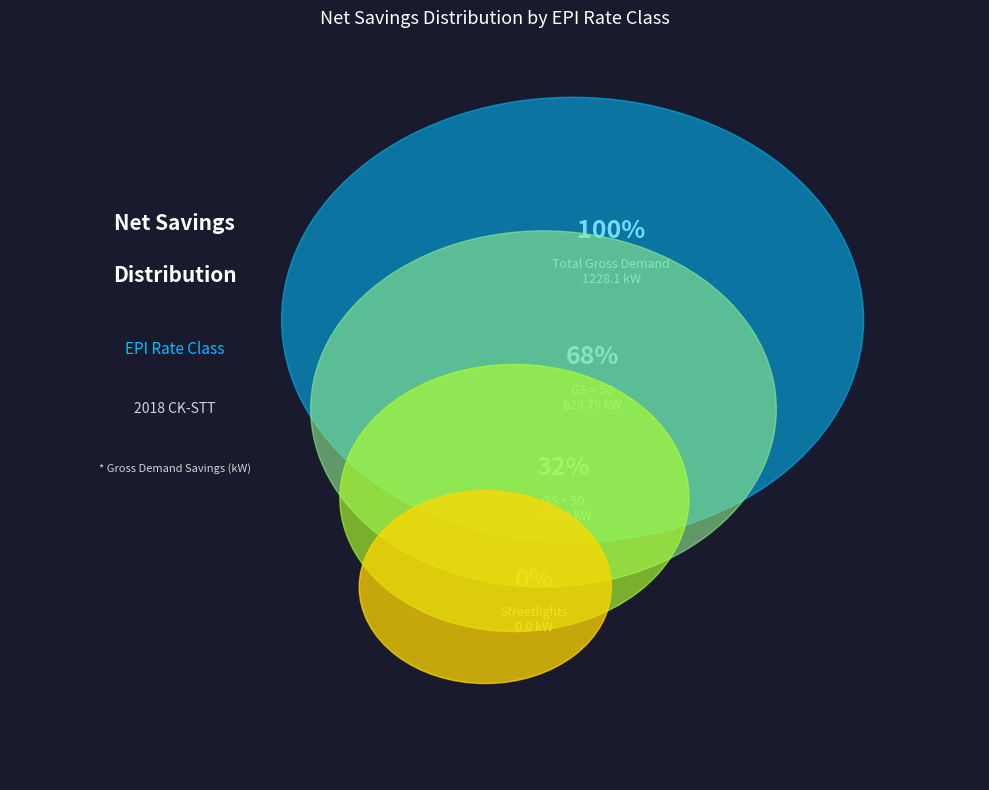

To the nearest percent, what is the combined percentage of GS < 50 and Streetlights?

32%